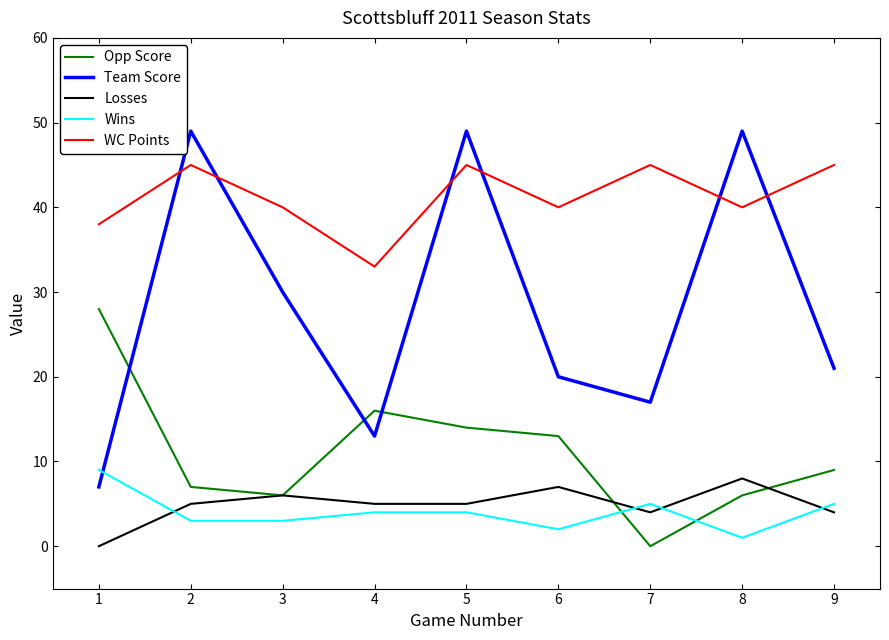

What is the maximum value for WC Points?

45